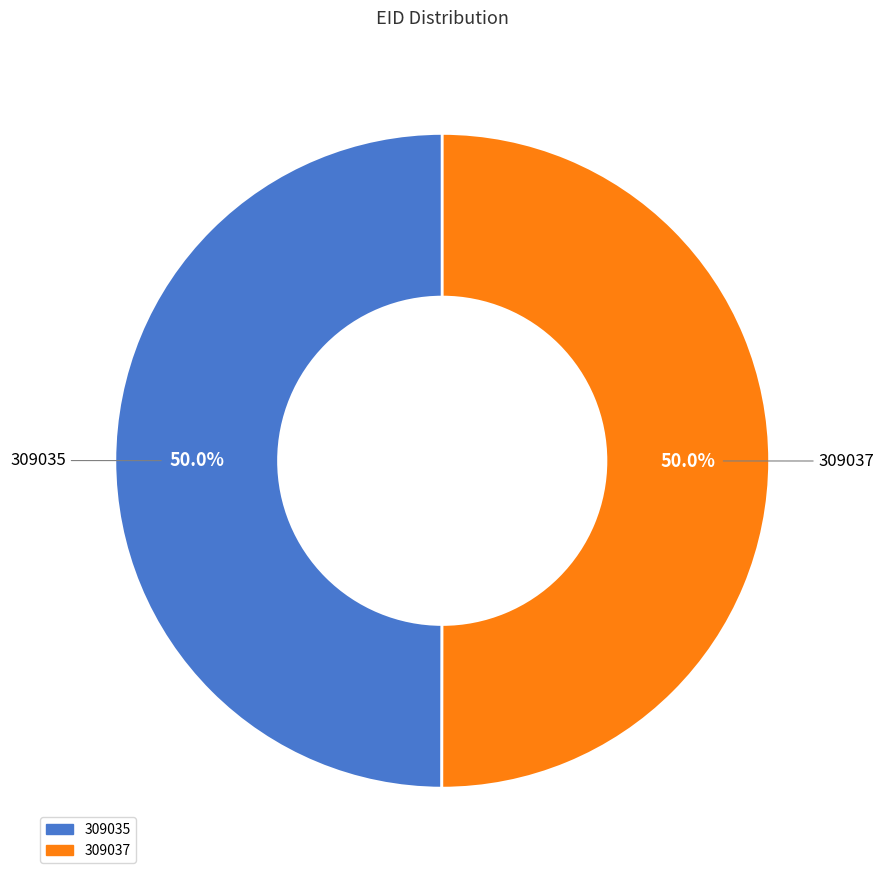

To the nearest percent, what portion does 309037 represent?

50%